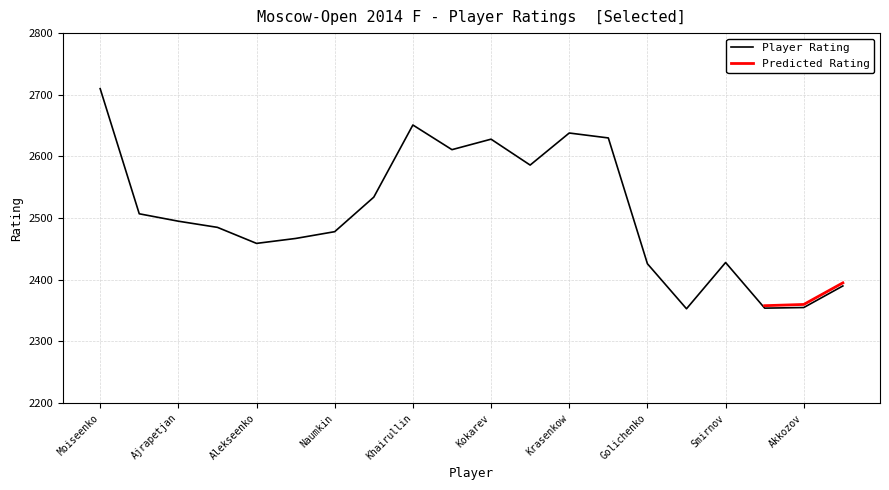

How many values exceed 2495?

9